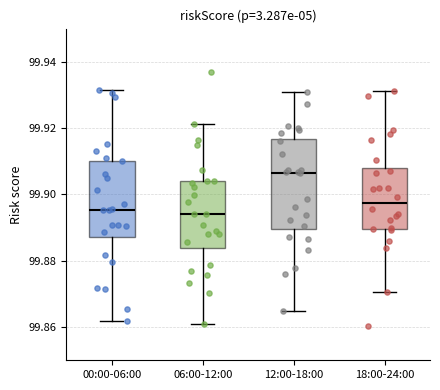

Reading left to right, read every box against the y-axis: the position of its median line, the range the box covers, and the ends of its whiskers. The values are not printed on the chart, so give them approximately, as read against the axis.

00:00-06:00: median 99.896, box 99.888 to 99.910, whiskers 99.862 to 99.932
06:00-12:00: median 99.894, box 99.884 to 99.904, whiskers 99.860 to 99.922
12:00-18:00: median 99.906, box 99.890 to 99.916, whiskers 99.864 to 99.930
18:00-24:00: median 99.898, box 99.890 to 99.908, whiskers 99.870 to 99.932